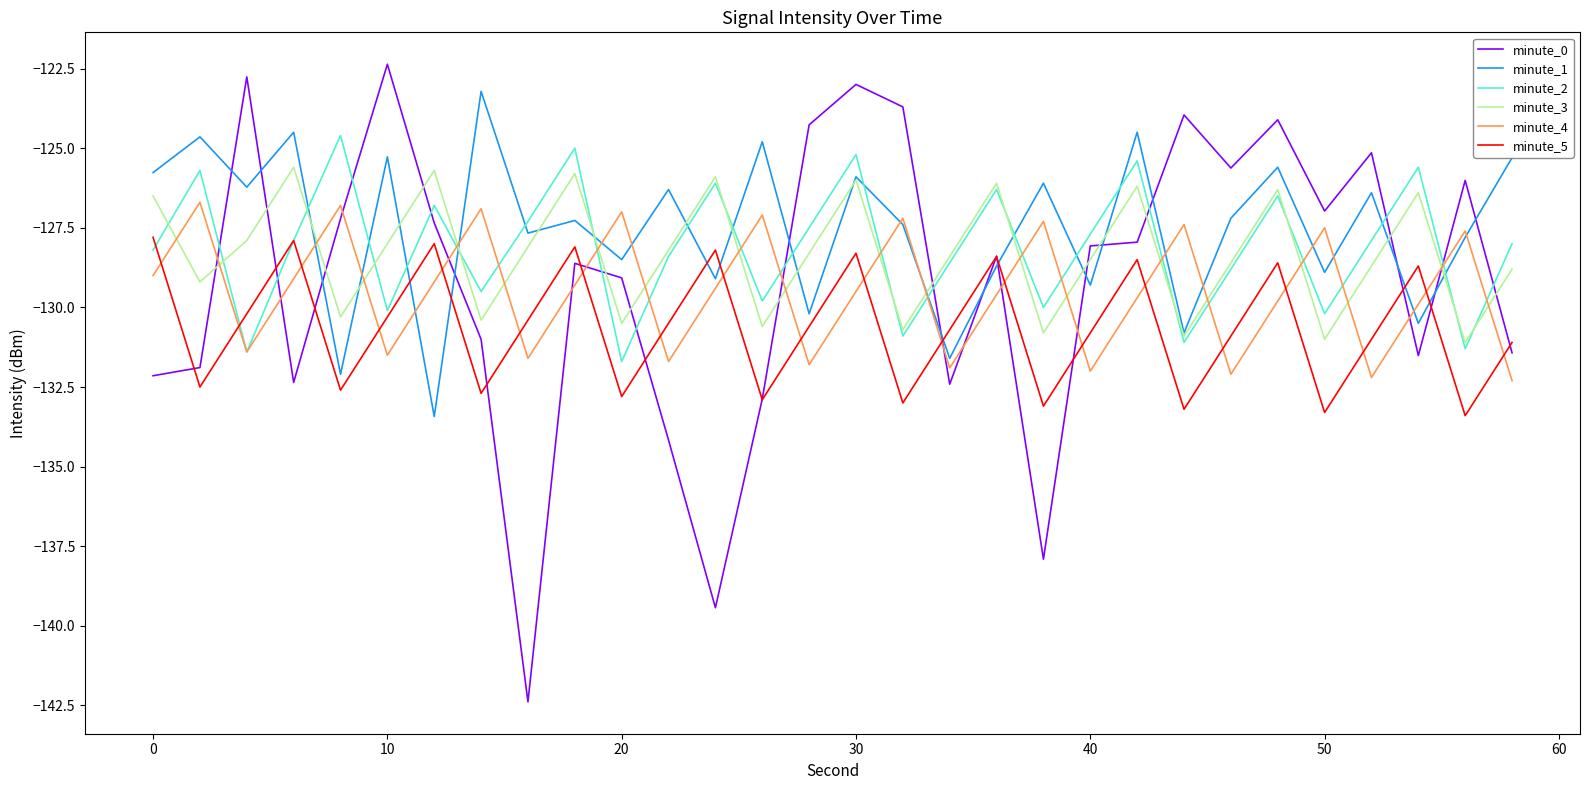

Which series has the largest range (max minus min)?

minute_0